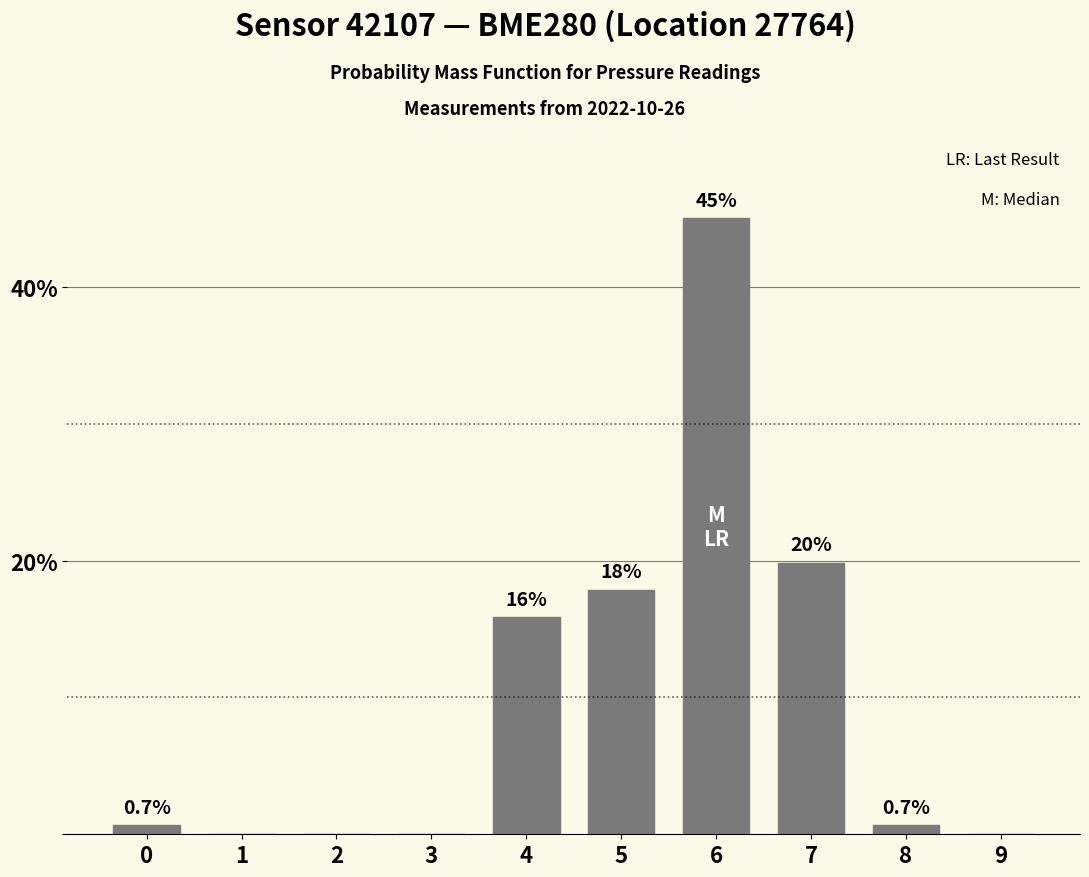

Reading left to right, transcribe all the data shown in this chart.

0=0.7	1=0.0	2=0.0	3=0.0	4=15.9	5=17.9	6=45.0	7=19.9	8=0.7	9=0.0